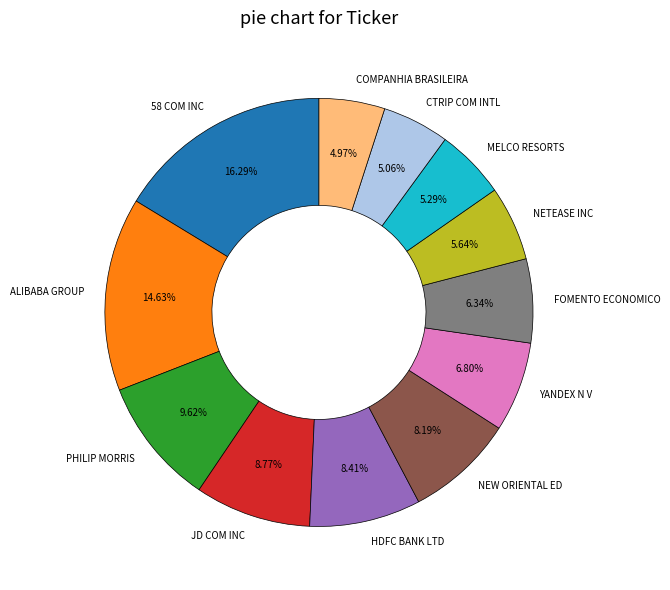

Combined, do YANDEX N V and CTRIP COM INTL account for over 50%?

No